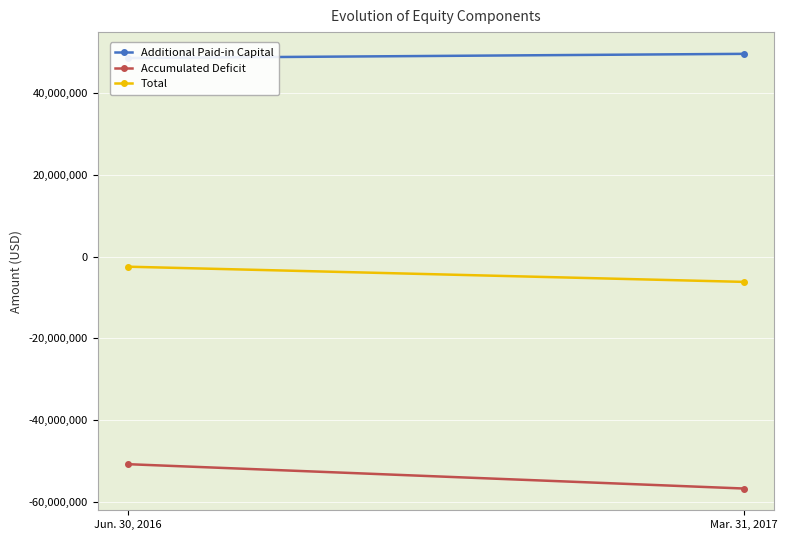

Which category has the lowest value across all series?

Mar. 31, 2017